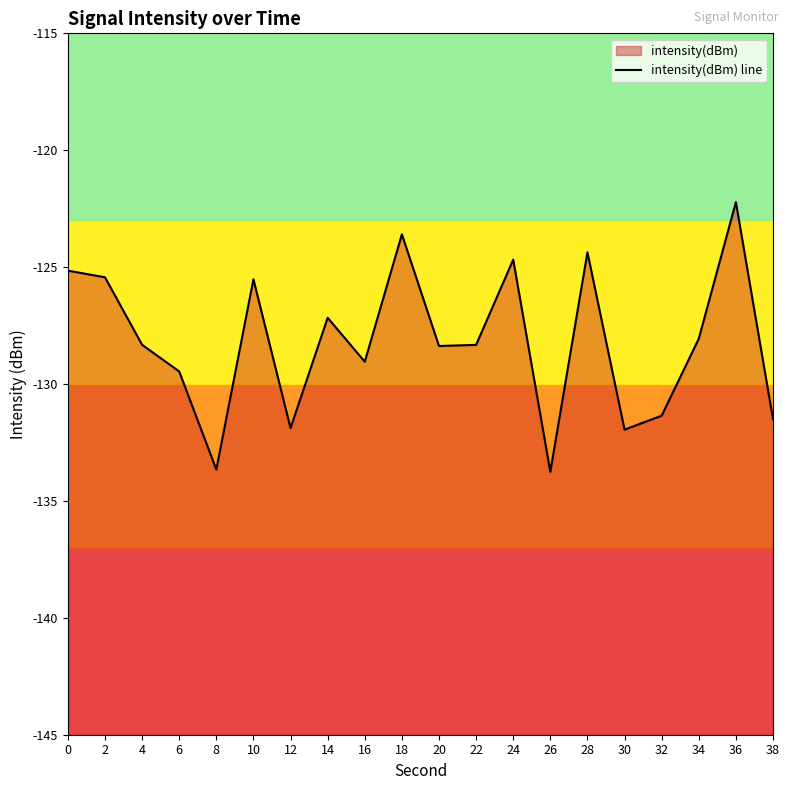

Reading left to right, what are all the values shown in this chart?

0=-125.2	2=-125.4	4=-128.3	6=-129.5	8=-133.7	10=-125.5	12=-131.9	14=-127.2	16=-129.0	18=-123.6	20=-128.4	22=-128.3	24=-124.7	26=-133.8	28=-124.4	30=-132.0	32=-131.4	34=-128.1	36=-122.2	38=-131.5